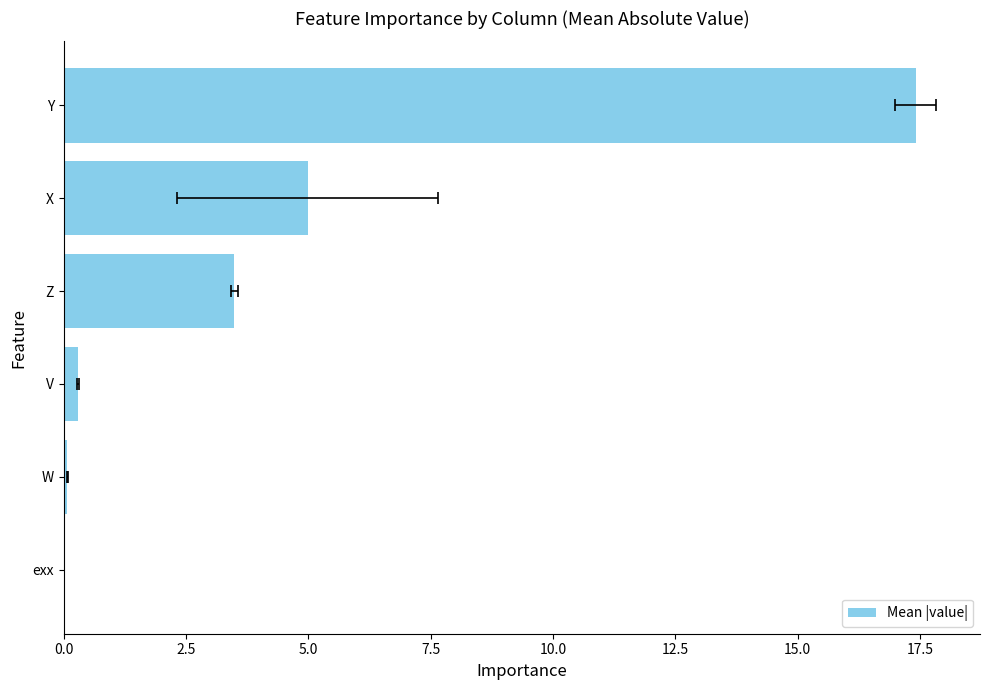

True or false: the data shows 3.5 at Z.

True